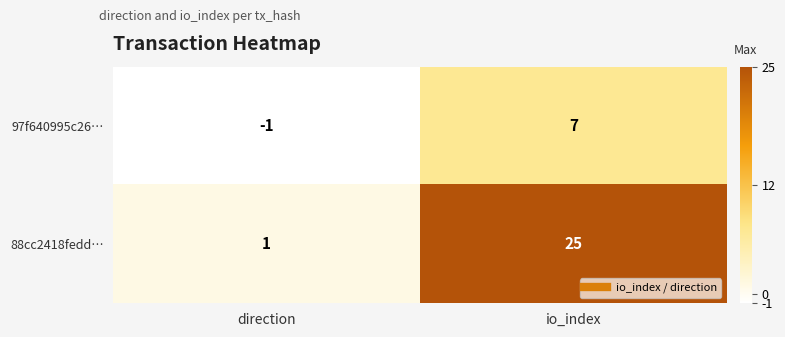

Which category has the highest value across all series?

io_index